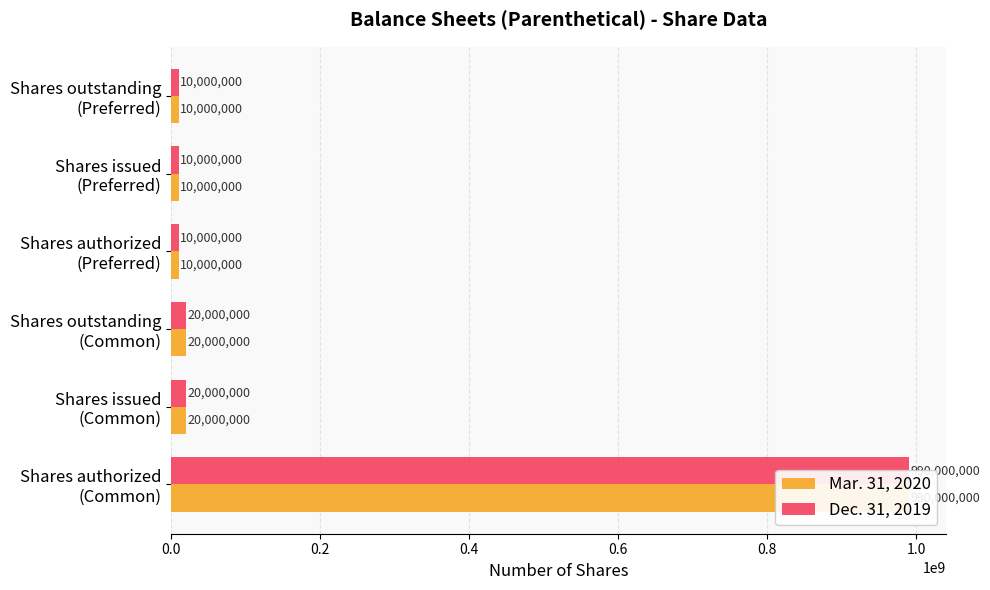

How many bars are there in each group?

2